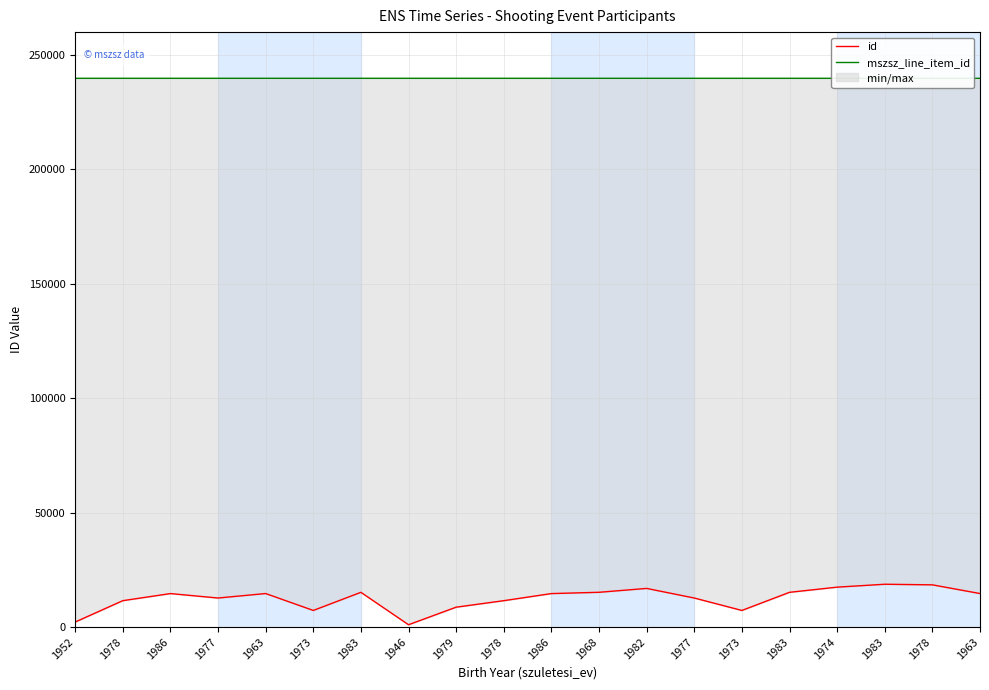

How many categories are shown in the chart?

20